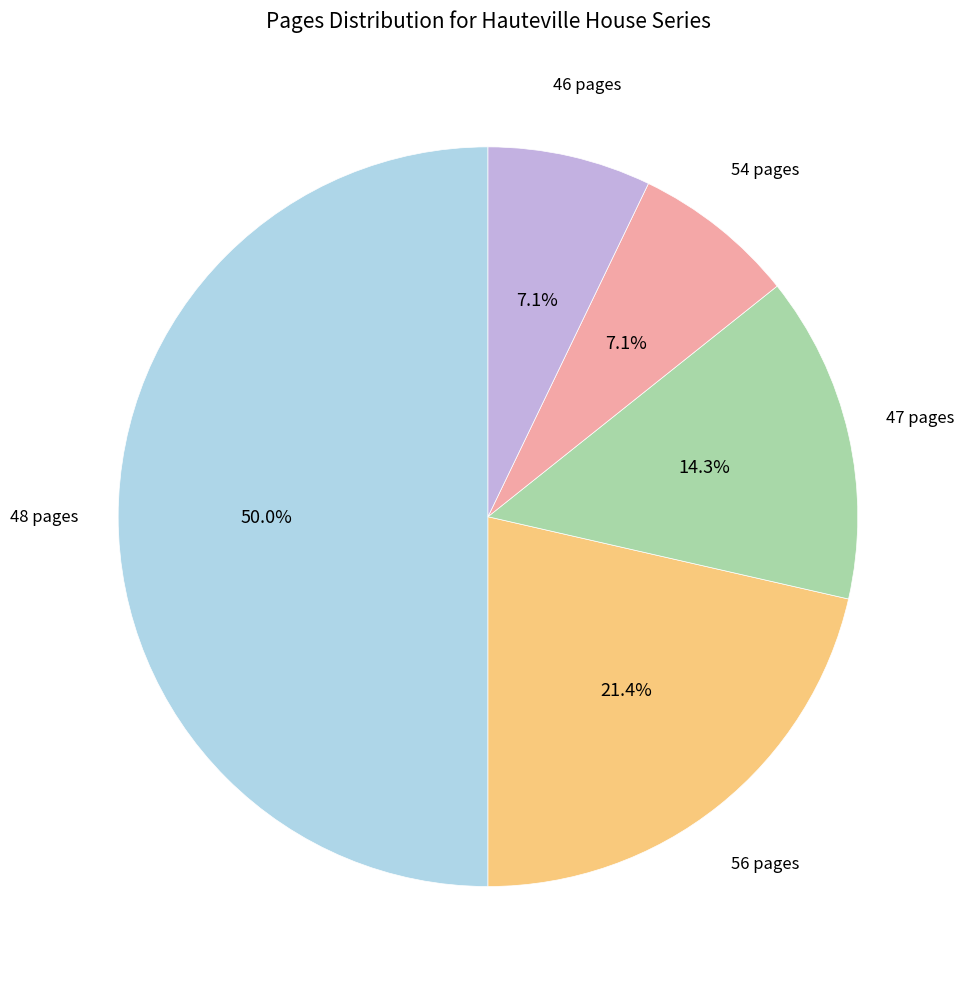

To the nearest percent, what portion does 46 pages represent?

7%